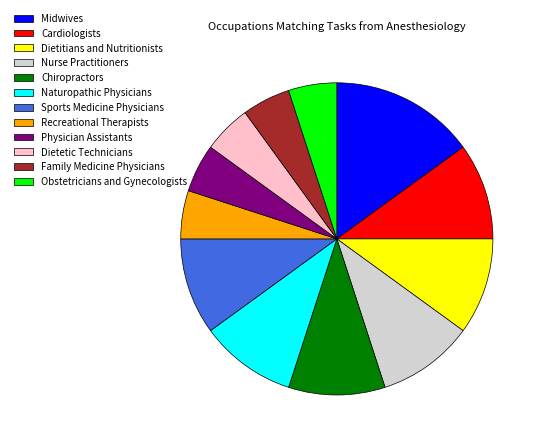

Combined, do Family Medicine Physicians and Obstetricians and Gynecologists account for over 50%?

No